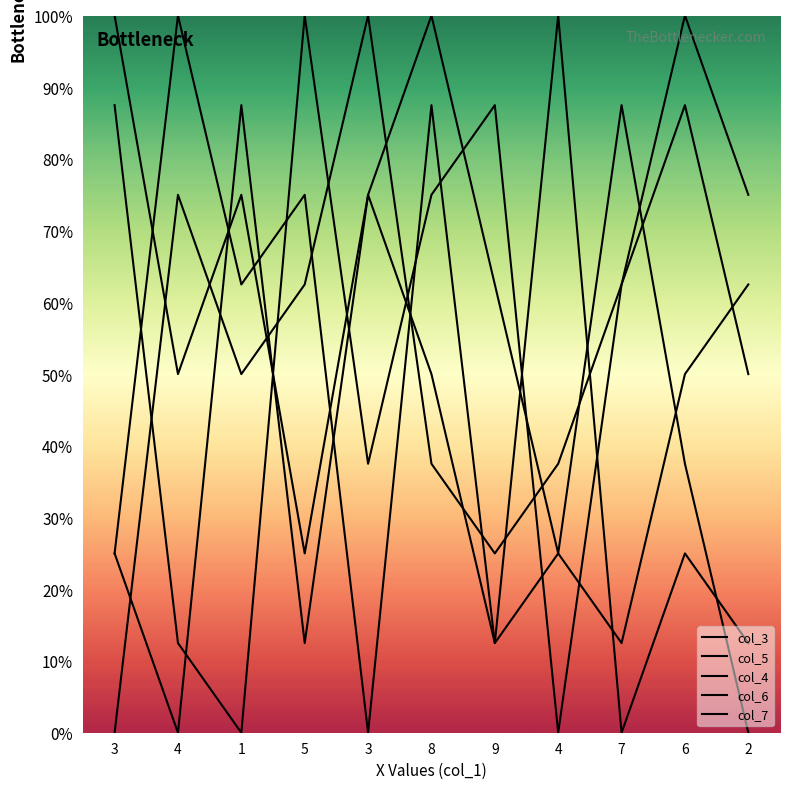

Is the value of col_7 at 4 greater than the value of col_3 at 3?

Yes